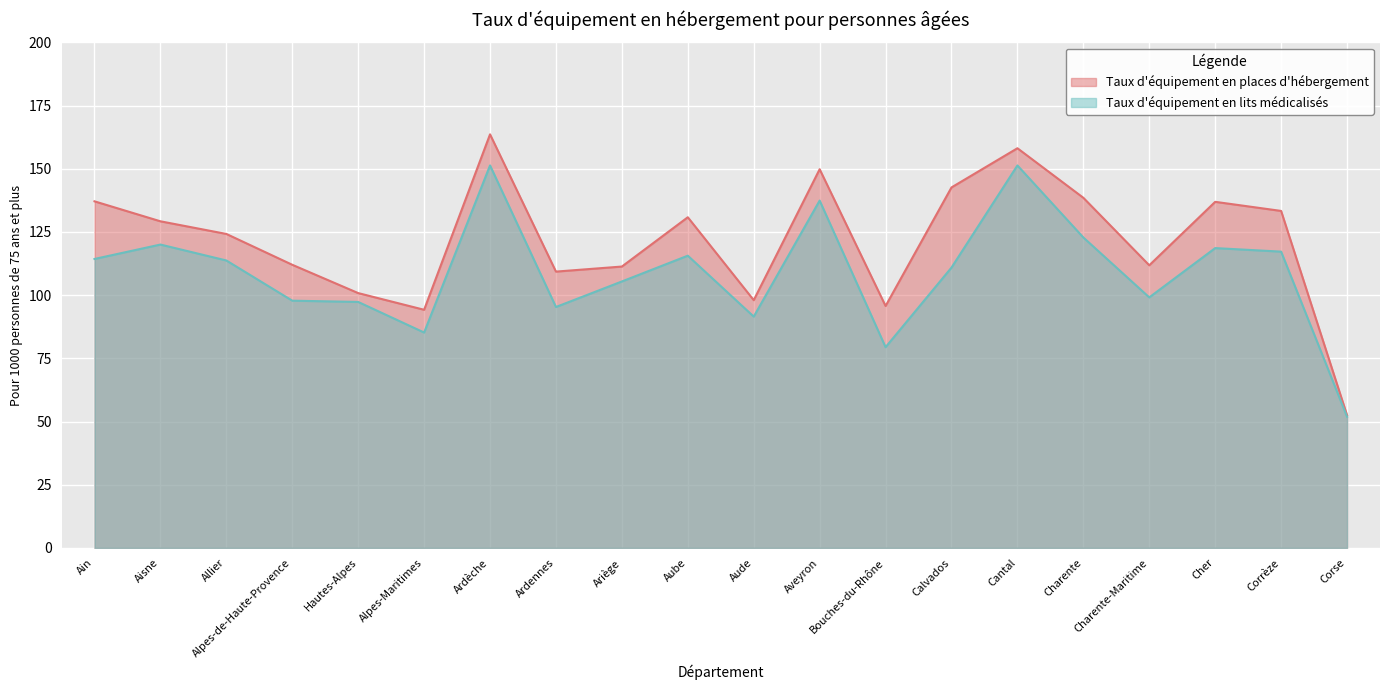

At which category does Taux d'équipement en lits médicalisés reach its first local peak?

Aisne